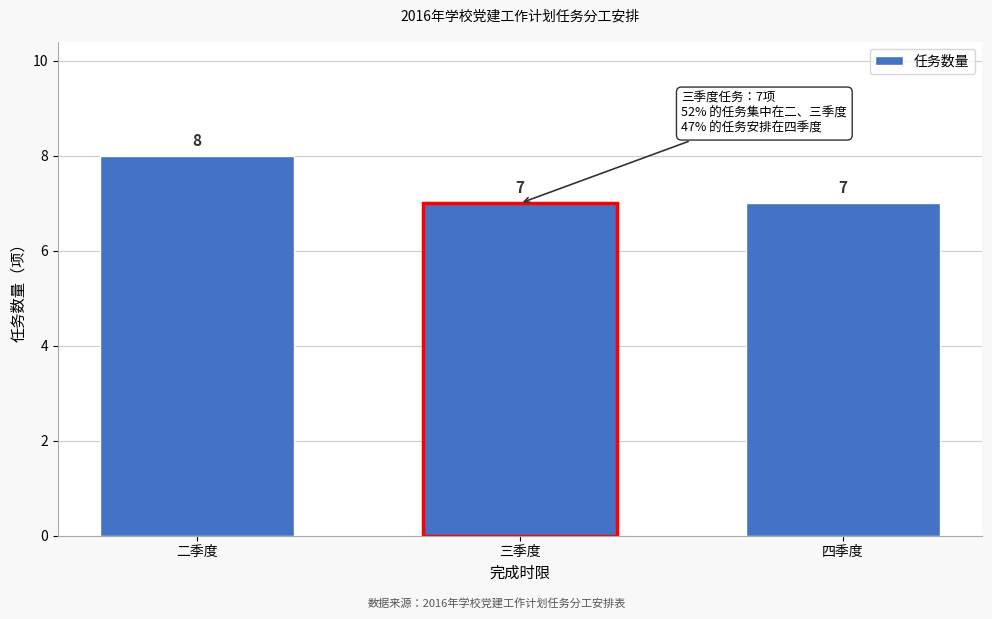

Reading left to right, extract all data points from this chart.

二季度=8	三季度=7	四季度=7